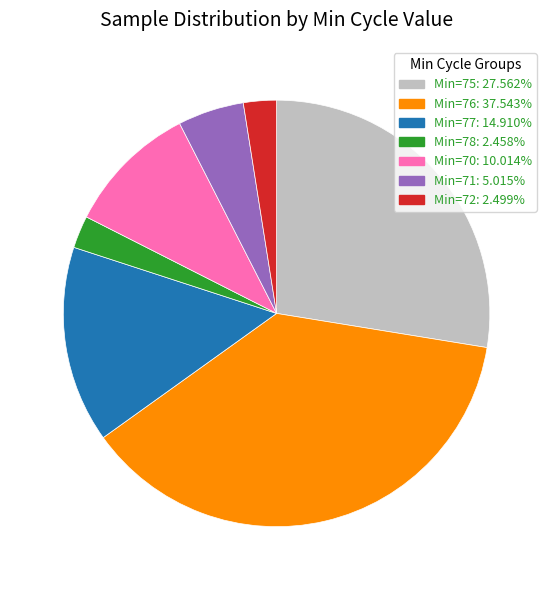

How many segments does this pie chart have?

7